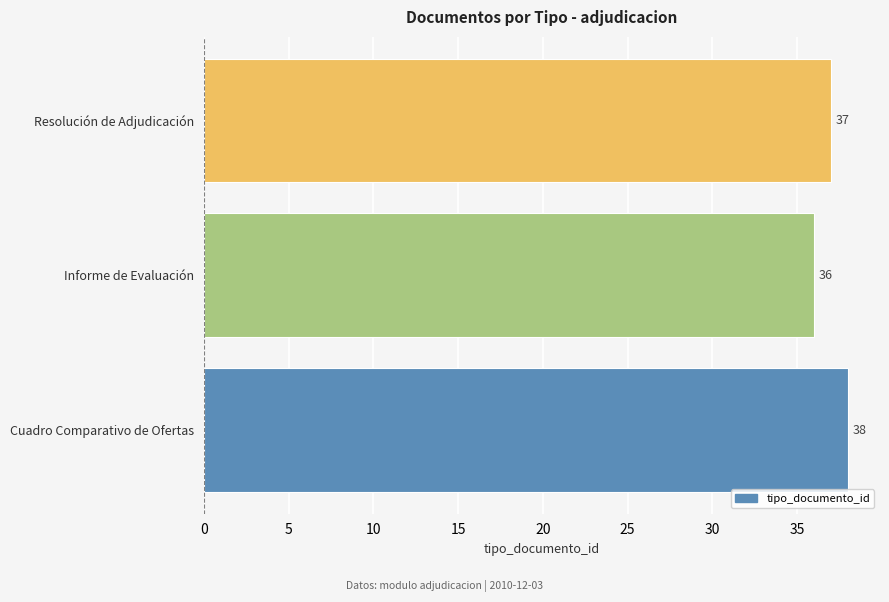

What is the sum of all values?

111